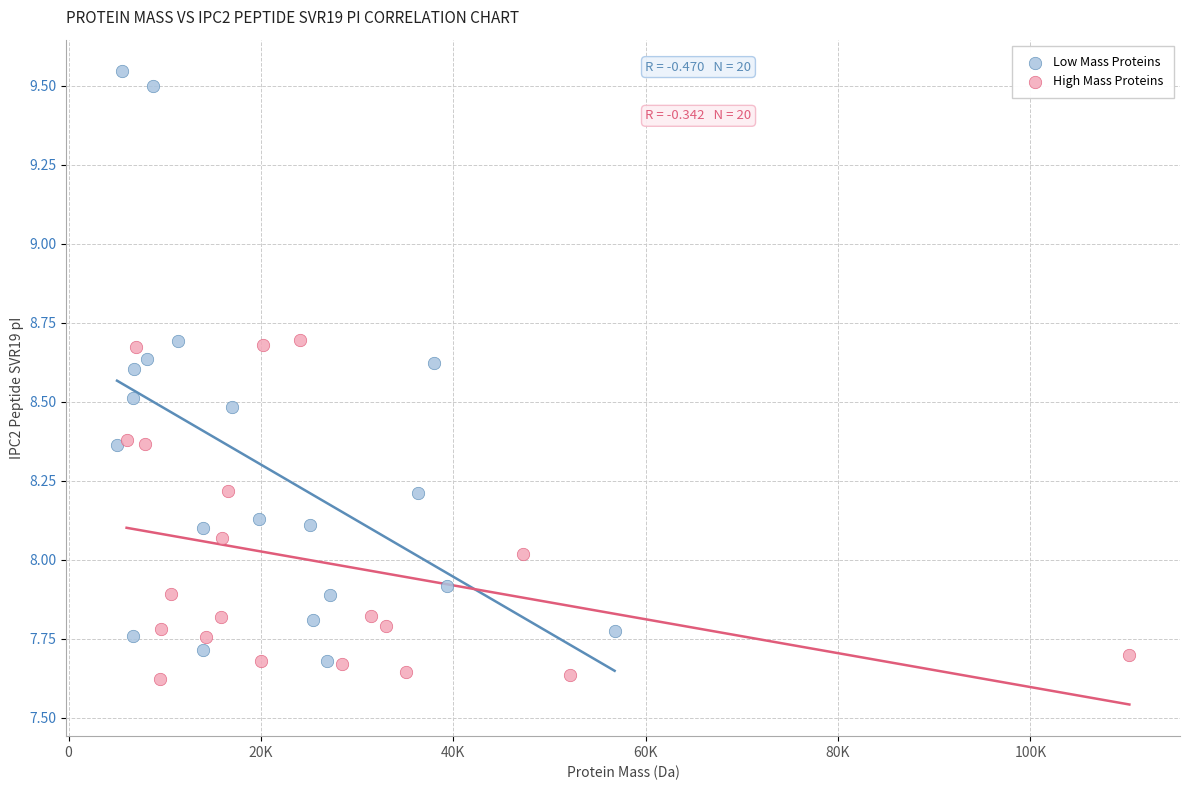

Which series reaches the maximum Y coordinate?

Low Mass Proteins